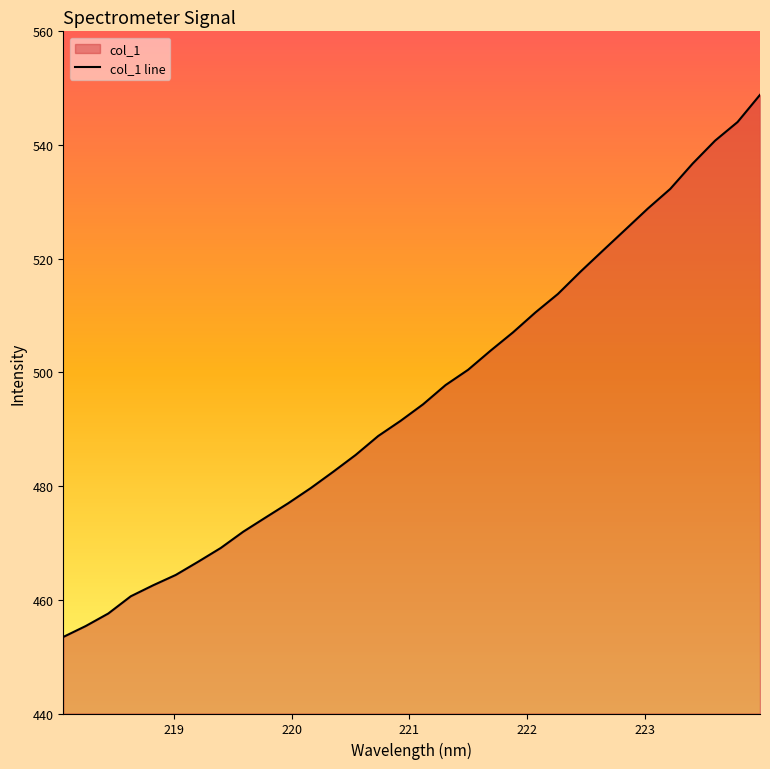

What is the smallest value displayed?

453.5